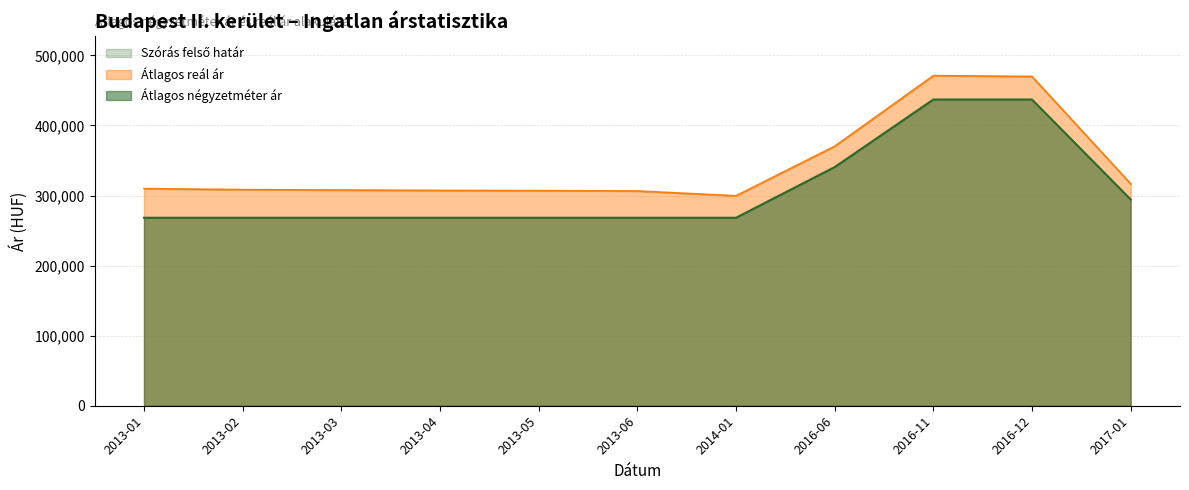

What is the label of the 7th point from the left?

2014-01